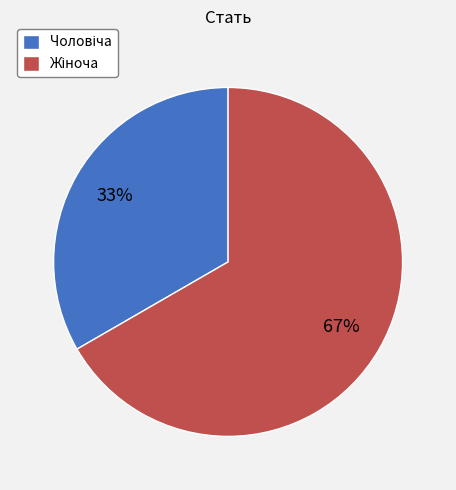

Count the number of slices in the pie.

2